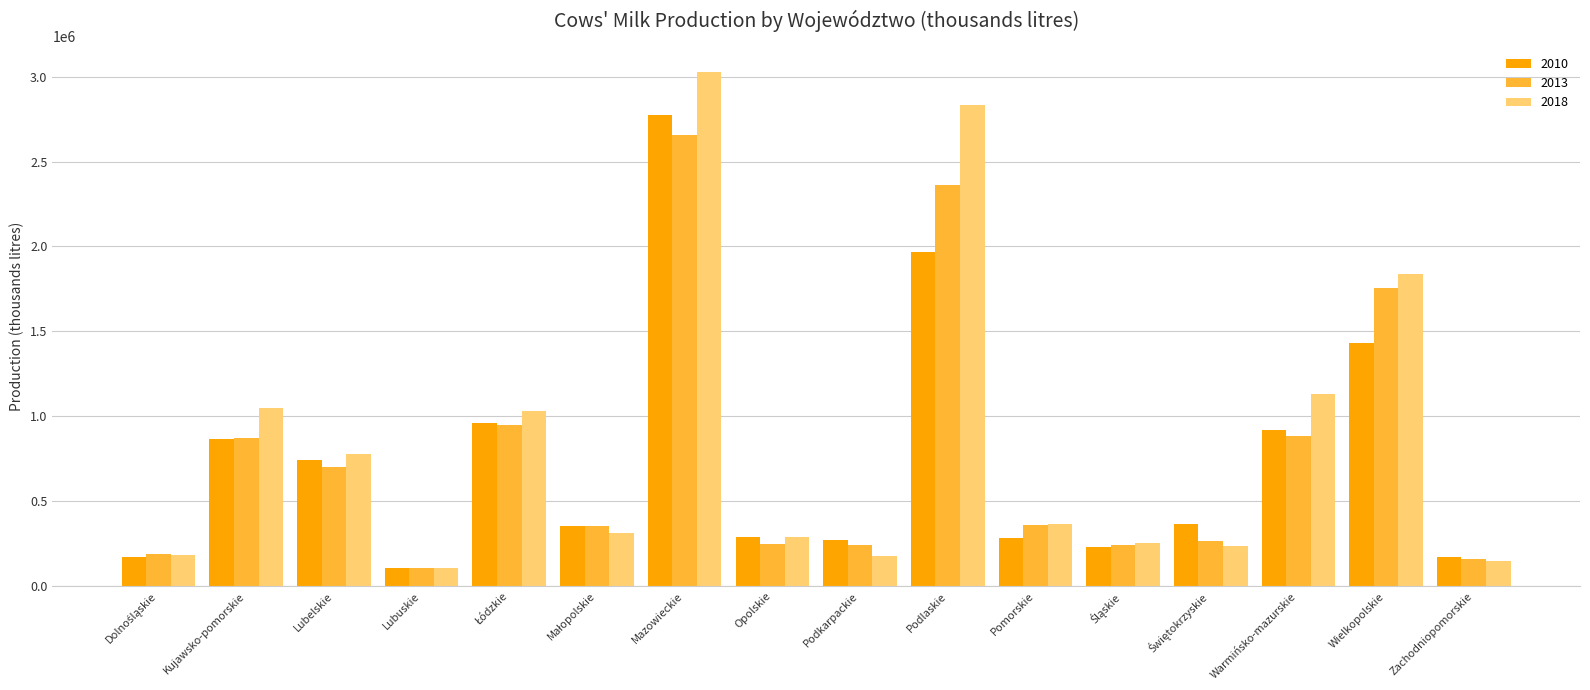

How many groups of bars are there?

16